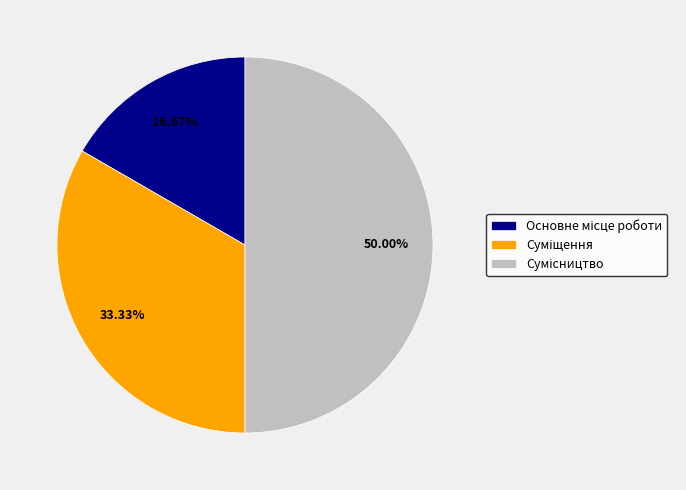

Between Сумісництво and Основне місце роботи, which is larger?

Сумісництво